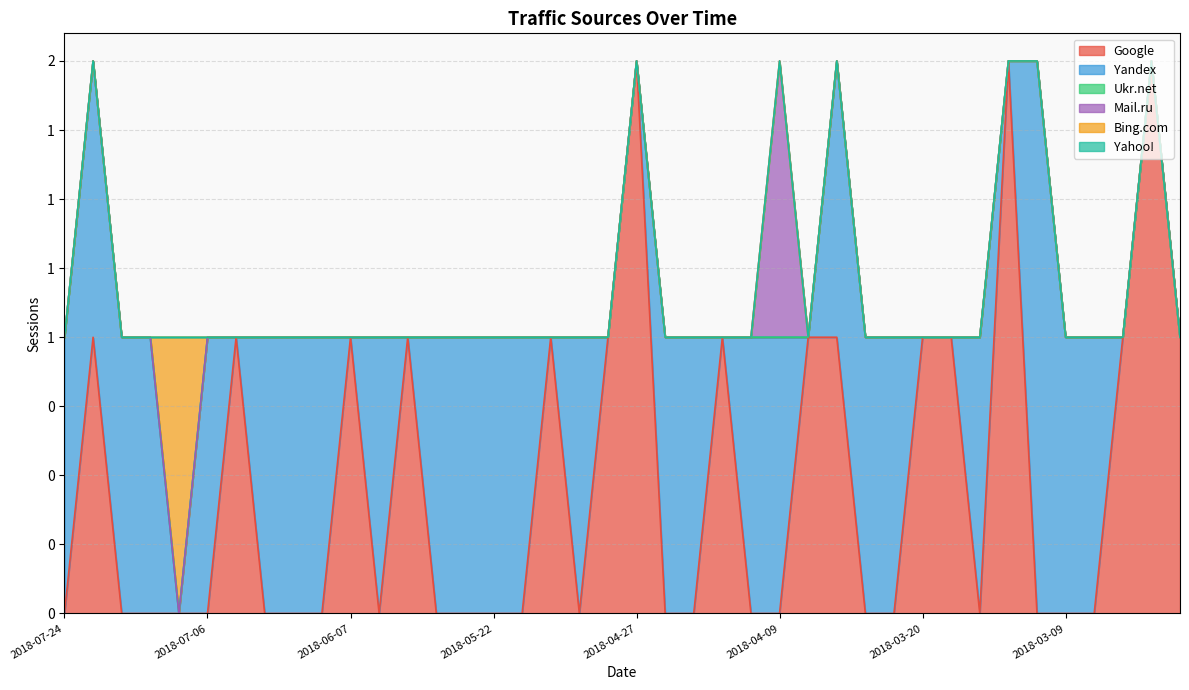

Reading left to right, extract all data points from this chart.

Google: 0	1	0	0	0	0	1	0	0	0	1	0	1	0	0	0	0	1	0	1	2	0	0	1	0	0	1	1	0	0	1	1	0	2	0	0	0	1	2	1
Yandex: 1	1	1	1	0	1	0	1	1	1	0	1	0	1	1	1	1	0	1	0	0	1	1	0	1	1	0	1	1	1	0	0	1	0	2	1	1	0	0	0
Ukr.net: 0	0	0	0	0	0	0	0	0	0	0	0	0	0	0	0	0	0	0	0	0	0	0	0	0	0	0	0	0	0	0	0	0	0	0	0	0	0	0	0
Mail.ru: 0	0	0	0	0	0	0	0	0	0	0	0	0	0	0	0	0	0	0	0	0	0	0	0	0	1	0	0	0	0	0	0	0	0	0	0	0	0	0	0
Bing.com: 0	0	0	0	1	0	0	0	0	0	0	0	0	0	0	0	0	0	0	0	0	0	0	0	0	0	0	0	0	0	0	0	0	0	0	0	0	0	0	0
Yahoo!: 0	0	0	0	0	0	0	0	0	0	0	0	0	0	0	0	0	0	0	0	0	0	0	0	0	0	0	0	0	0	0	0	0	0	0	0	0	0	0	0